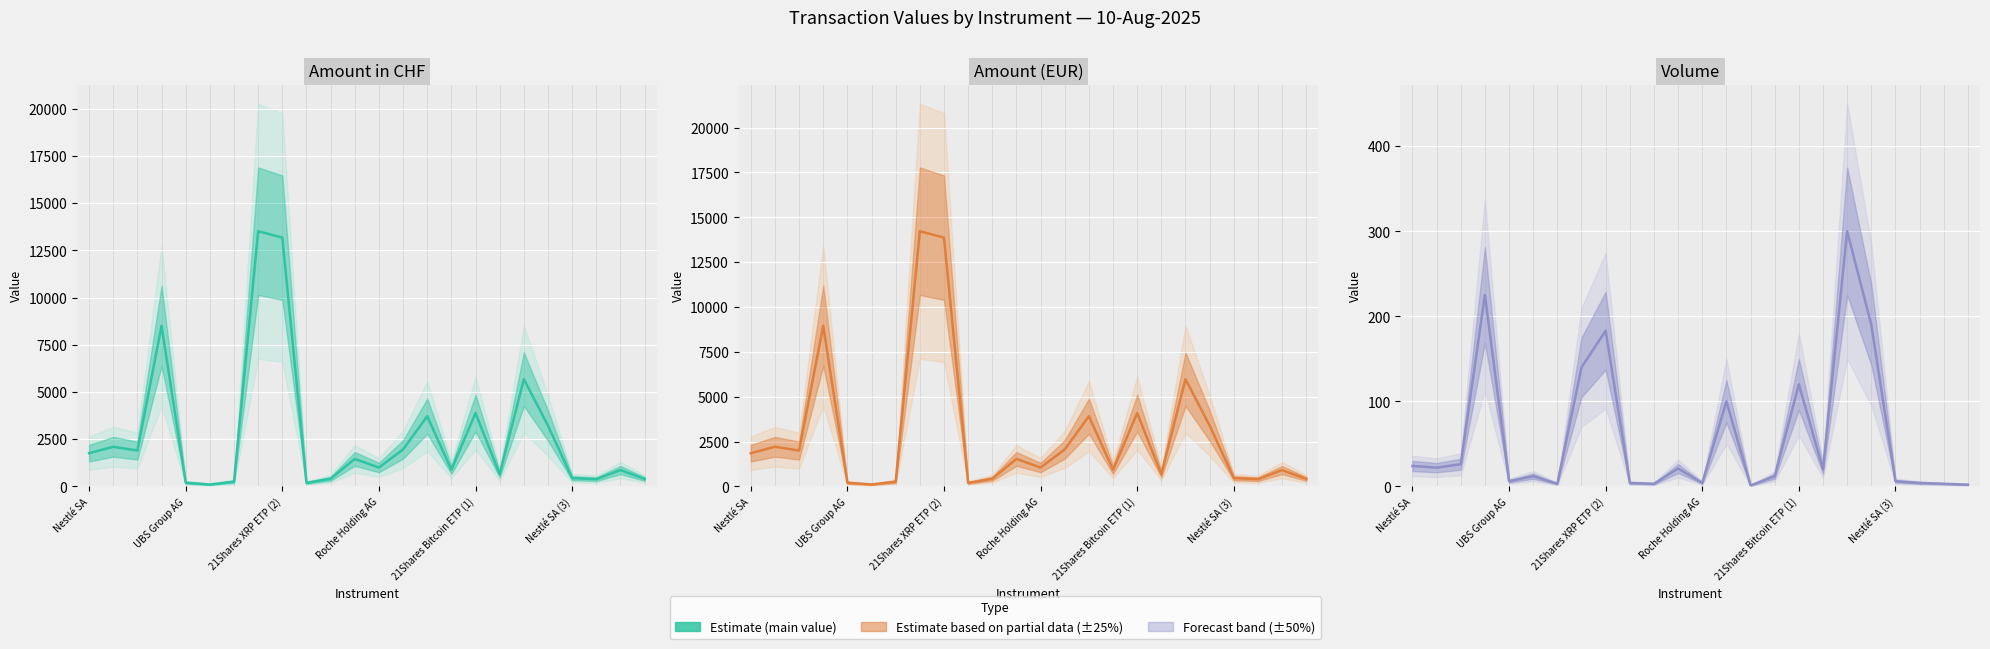

What position from the right is 21Shares XRP ETP (2)?

16